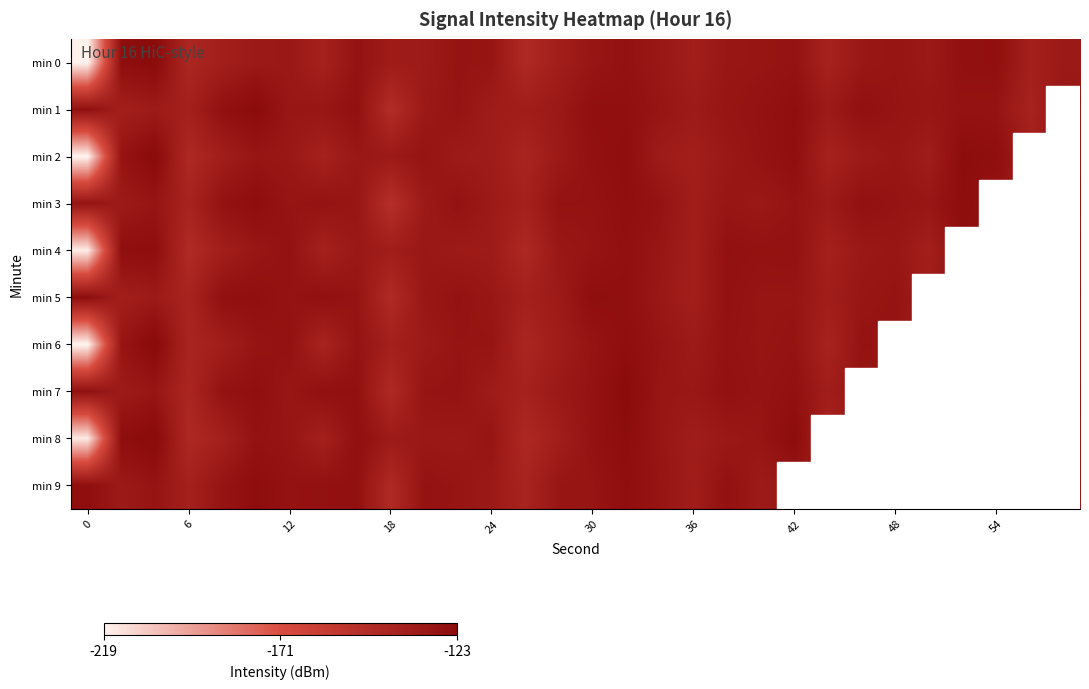

At which category is the sum across all series the highest?

16